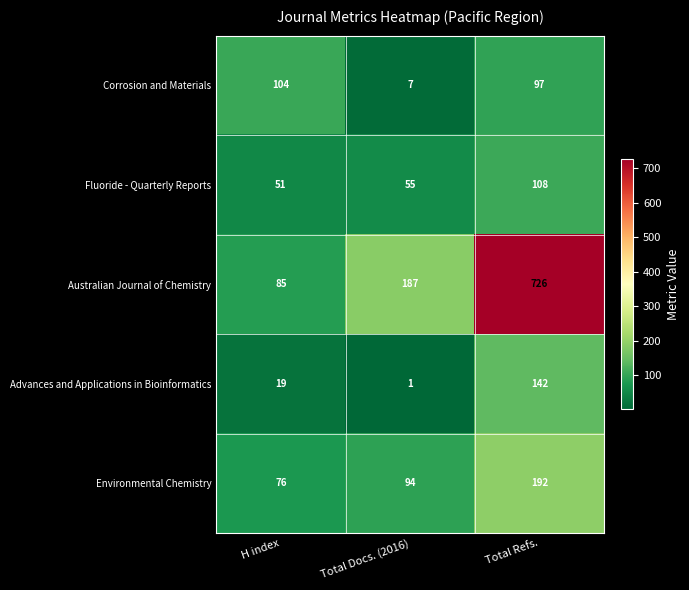

At how many categories does at least one series exceed 197?

1